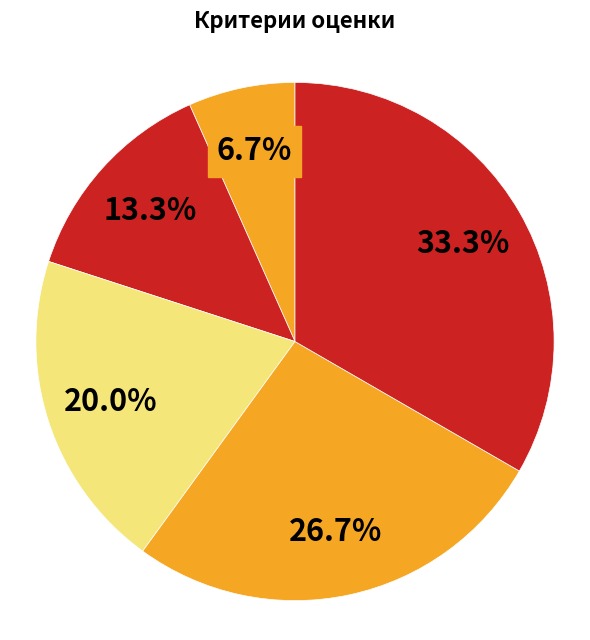

How many slices are in this pie chart?

5